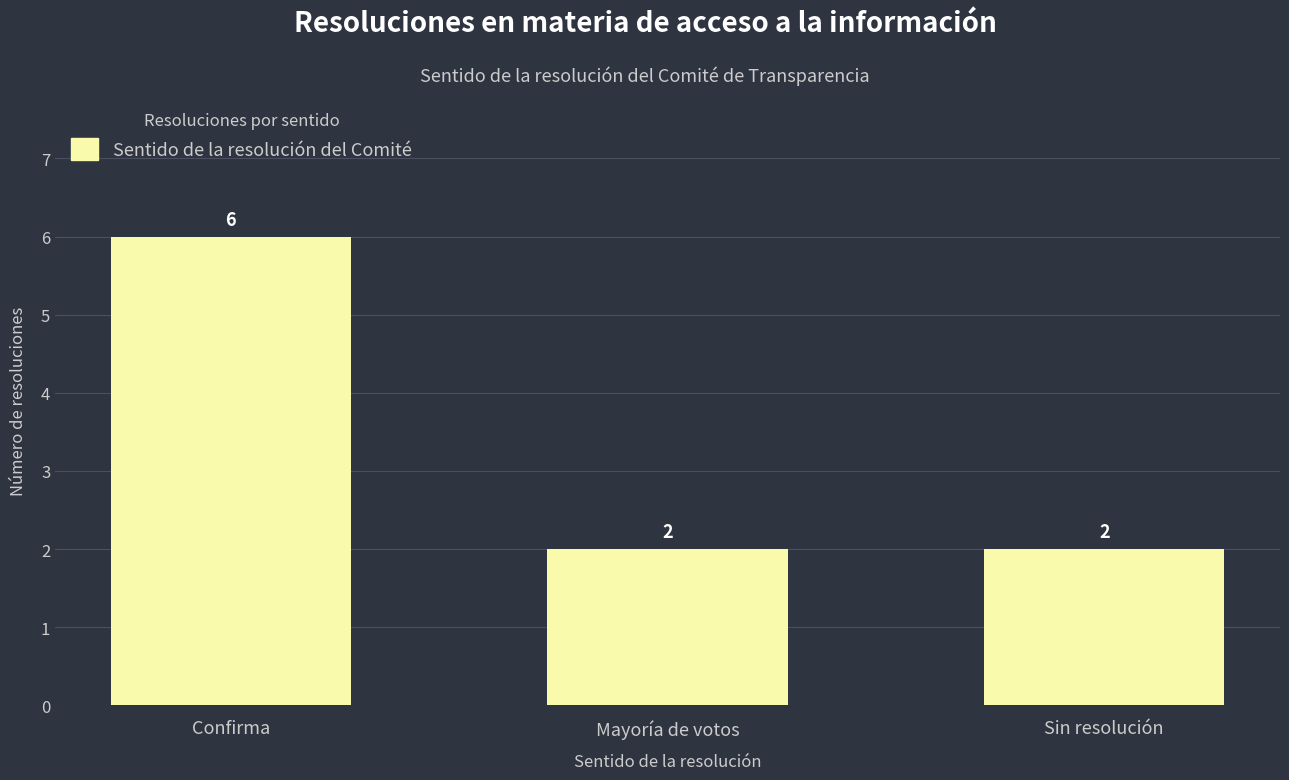

The value at Mayoría de votos is 3. True or false?

False